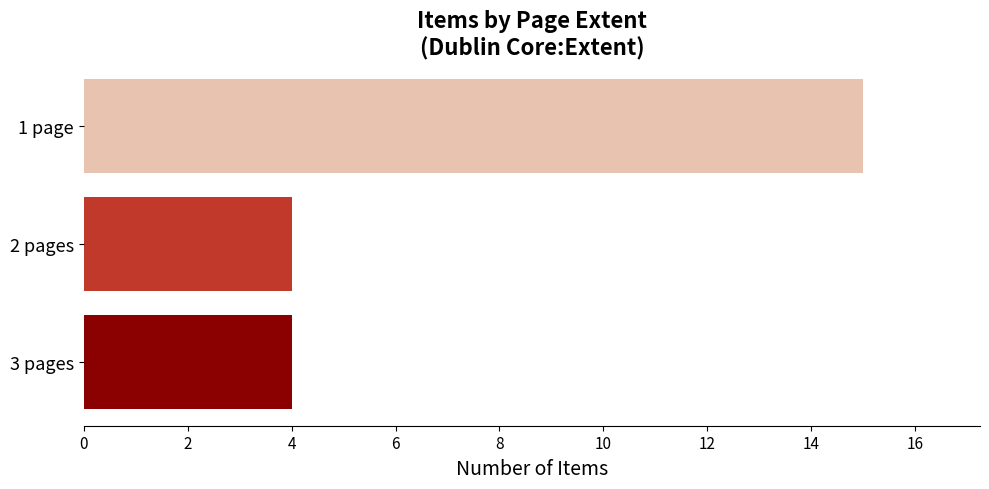

The chart shows a value of 1 at 3 pages. True or false?

False